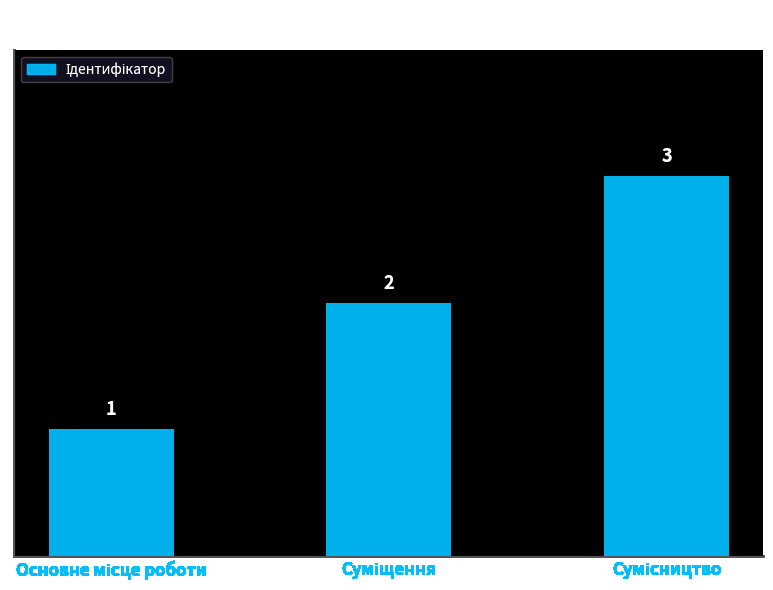

What is the greatest value displayed?

3